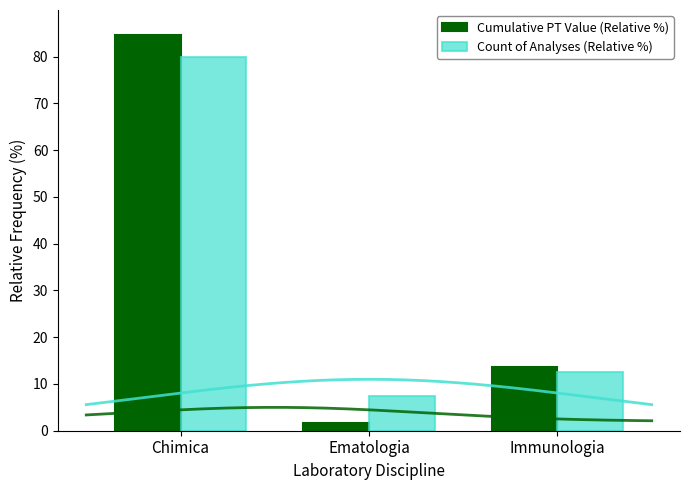

Which series has the largest total across all categories?

Cumulative PT Value (Relative %)